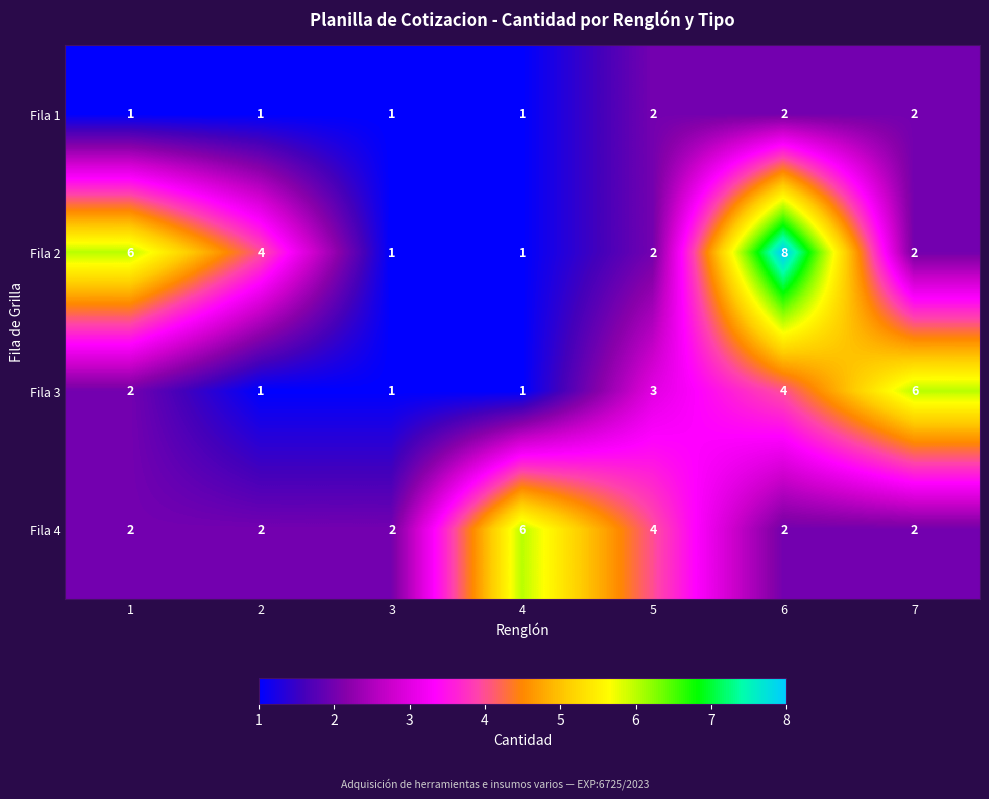

How many Fila 1 values are between 1 and 2?

7